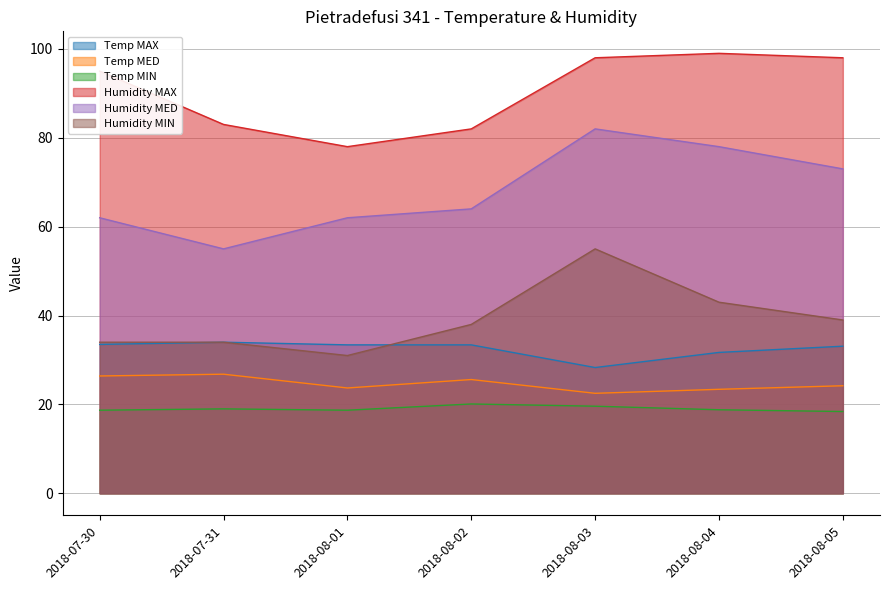

What is the label of the 5th point from the left?

2018-08-03